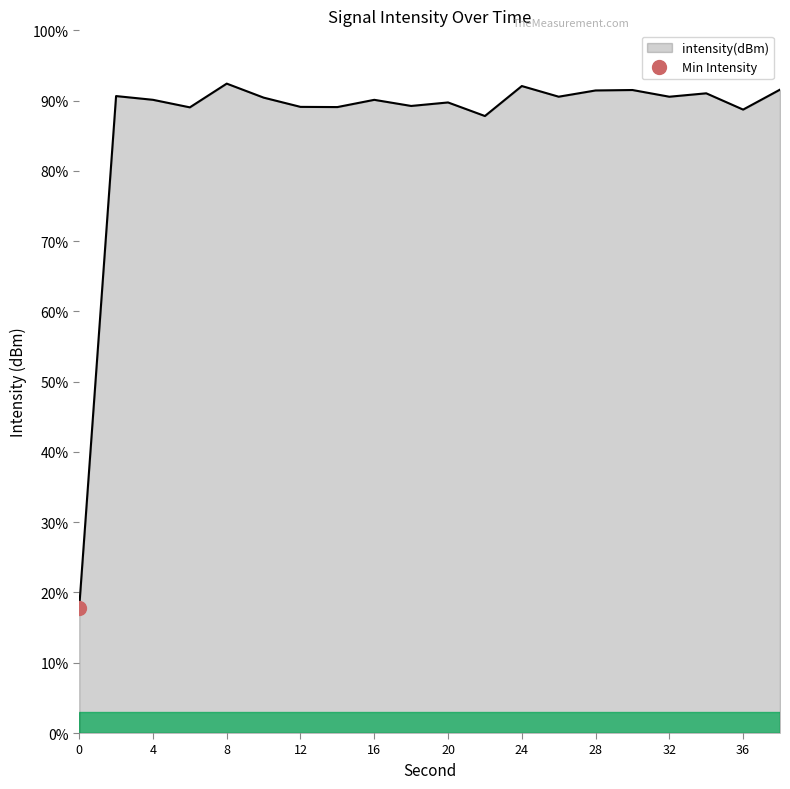

Where is the data nearest to the value 55?

22